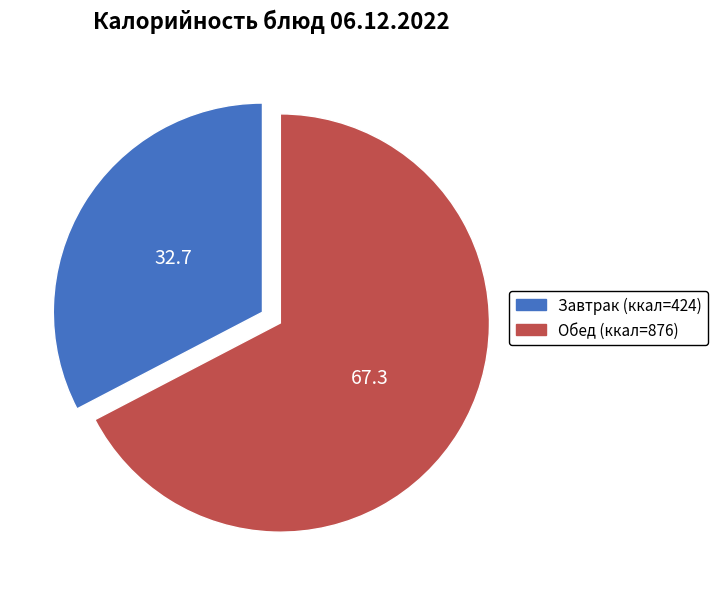

Is there a majority slice in this chart?

Yes